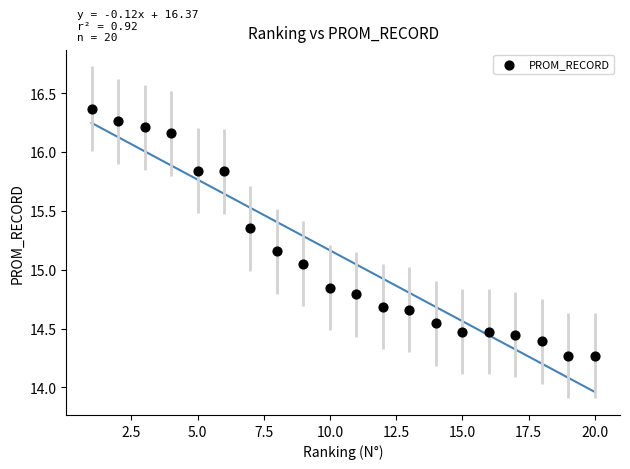

What is the range of X values (max minus min)?

19.0